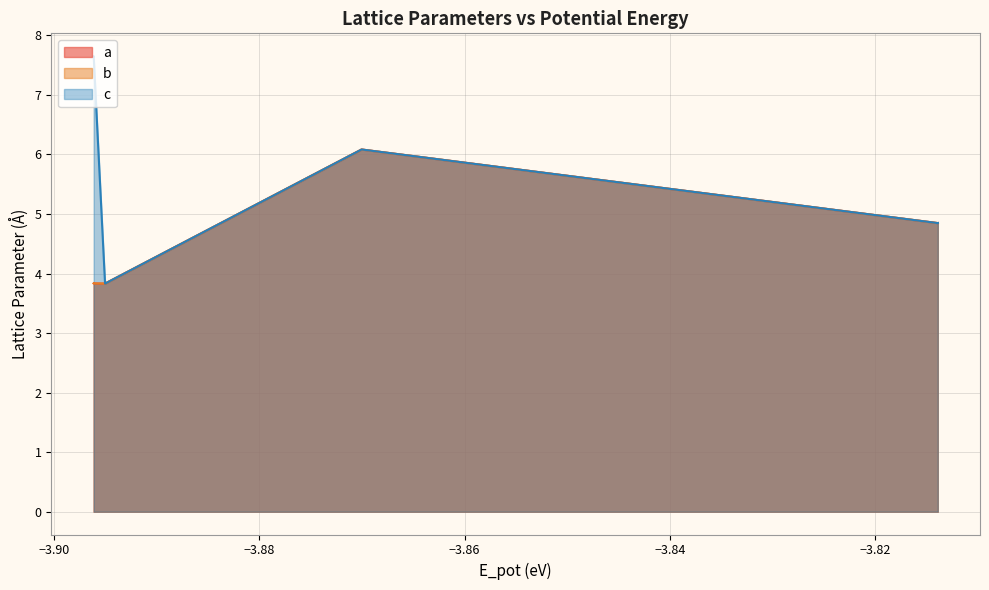

What is the label of the 9th point from the left?

D0_3 box